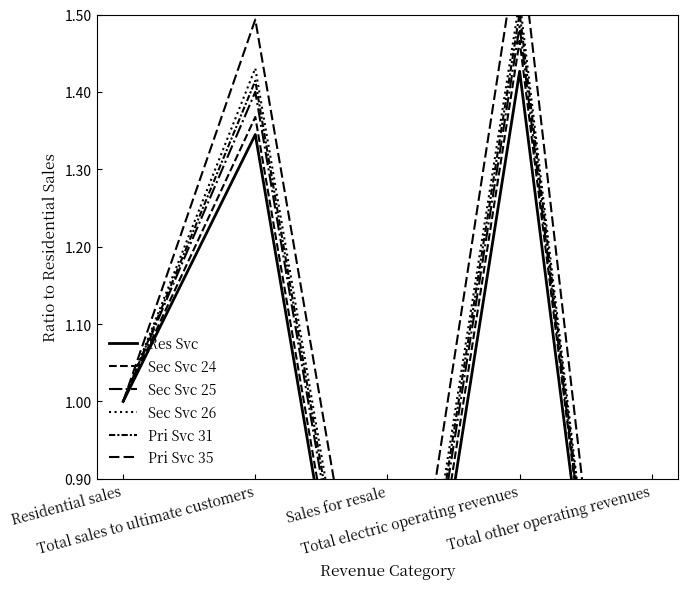

What is the sum of all Pri Svc 31 values?

4.4